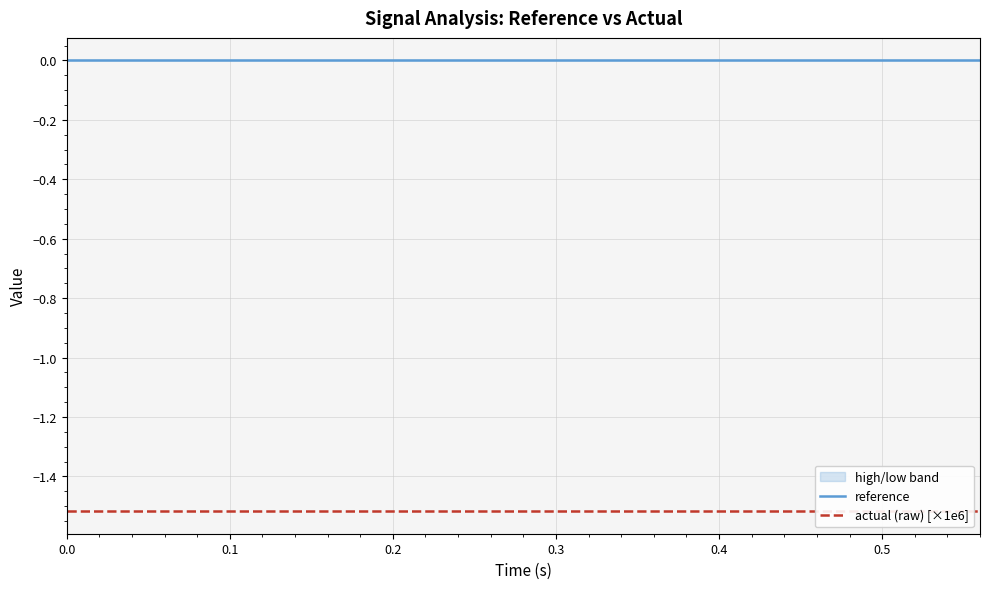

True or false: actual (raw) [×1e6] has more than 1 interior local peaks.

False